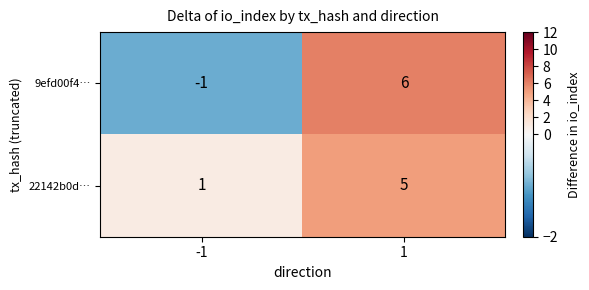

What is the approximate value of 22142b0d… at 1?

5